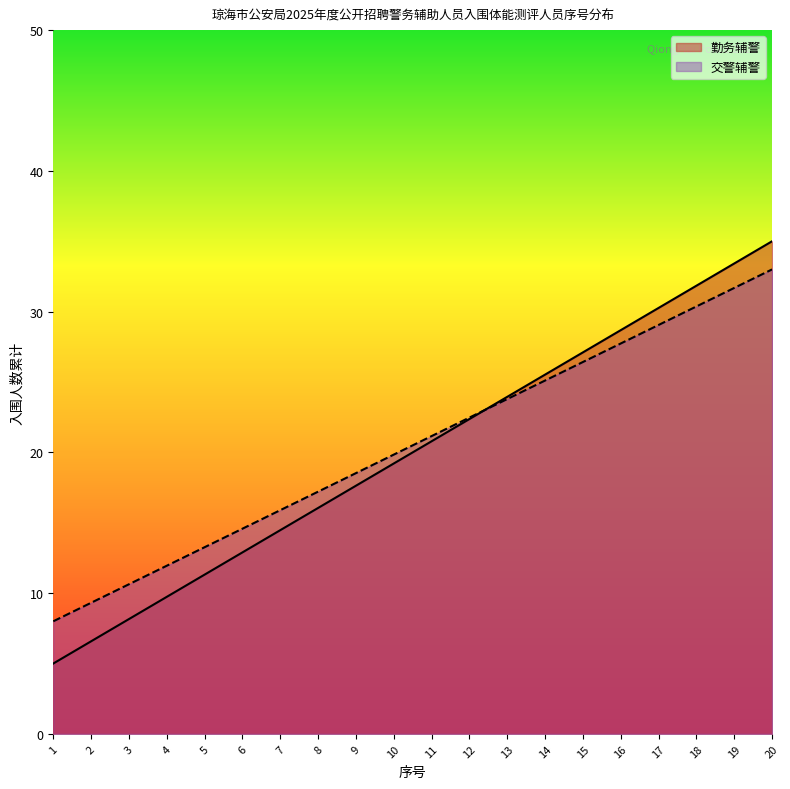

The 交警辅警 series shows 30.4 at 18. True or false?

True